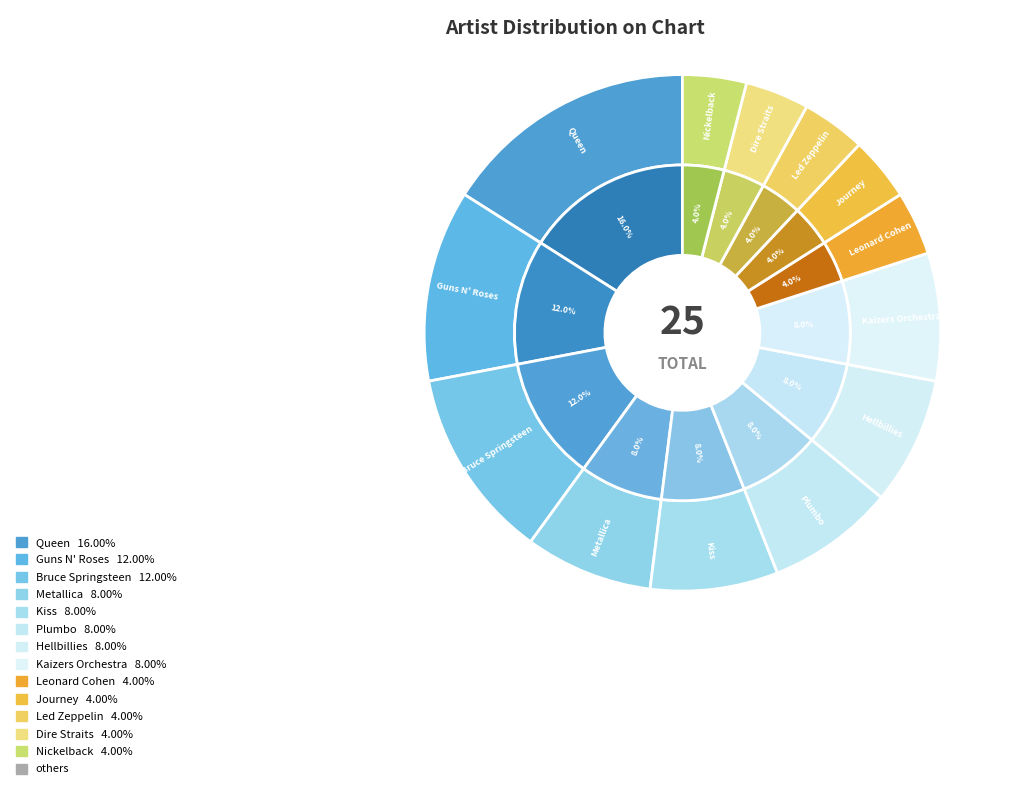

To the nearest percent, what is the combined percentage of Queen and Journey?

20%